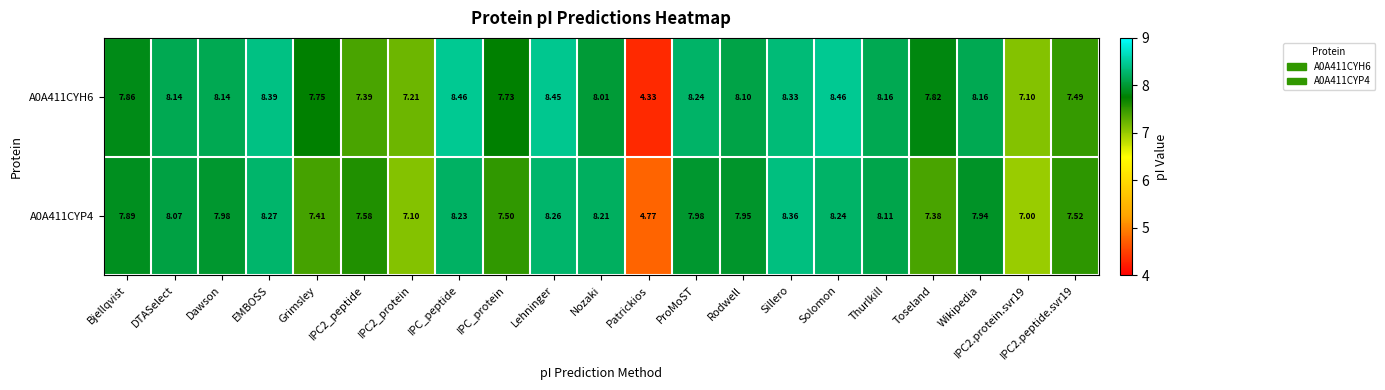

Which series has the largest range (max minus min)?

A0A411CYH6